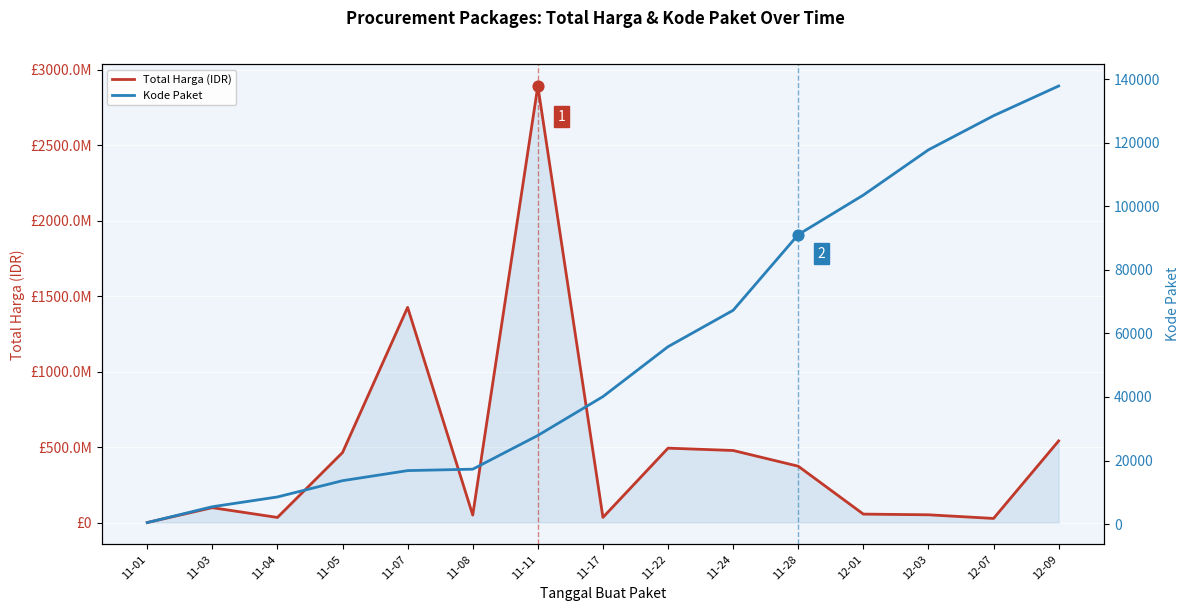

Which series has the widest spread of Y values?

Total Harga (IDR)